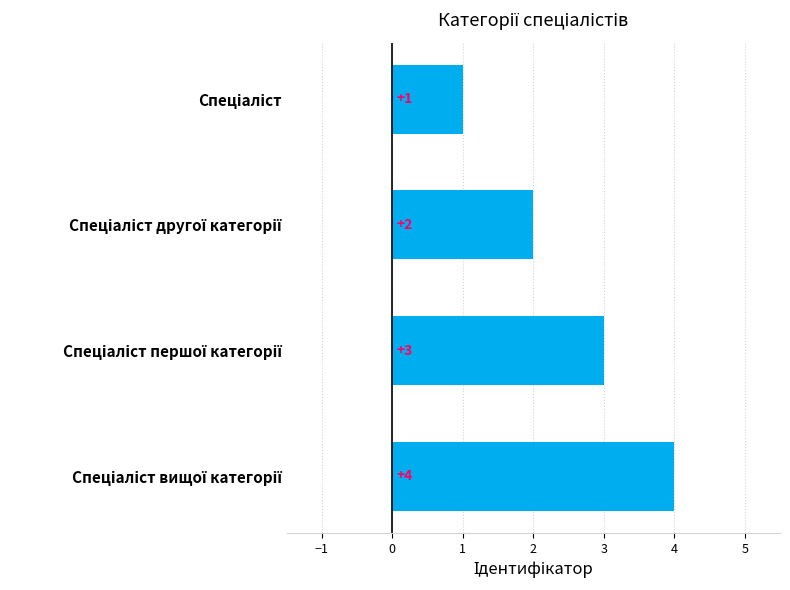

Does the chart contain stacked bars?

No